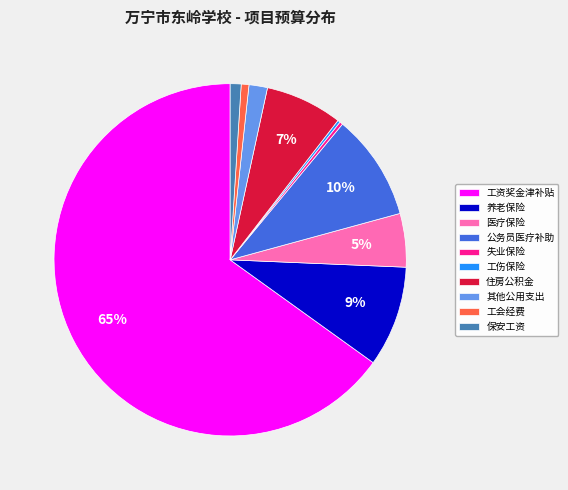

Which category has the biggest portion of the pie?

工资奖金津补贴